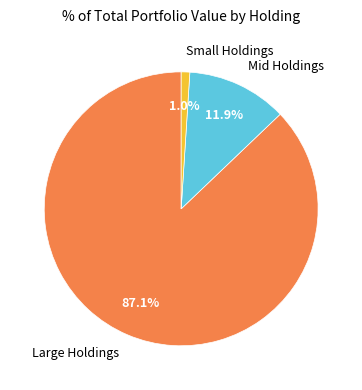

Combined, do Mid Holdings and Large Holdings account for over 50%?

Yes